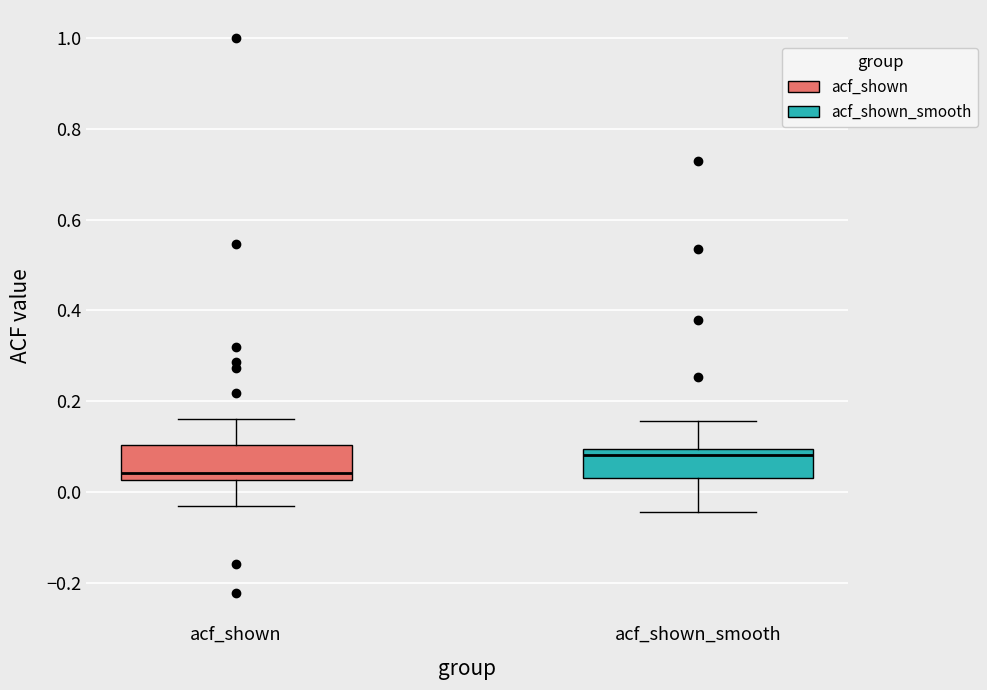

Which box's median line is the highest?

acf_shown_smooth